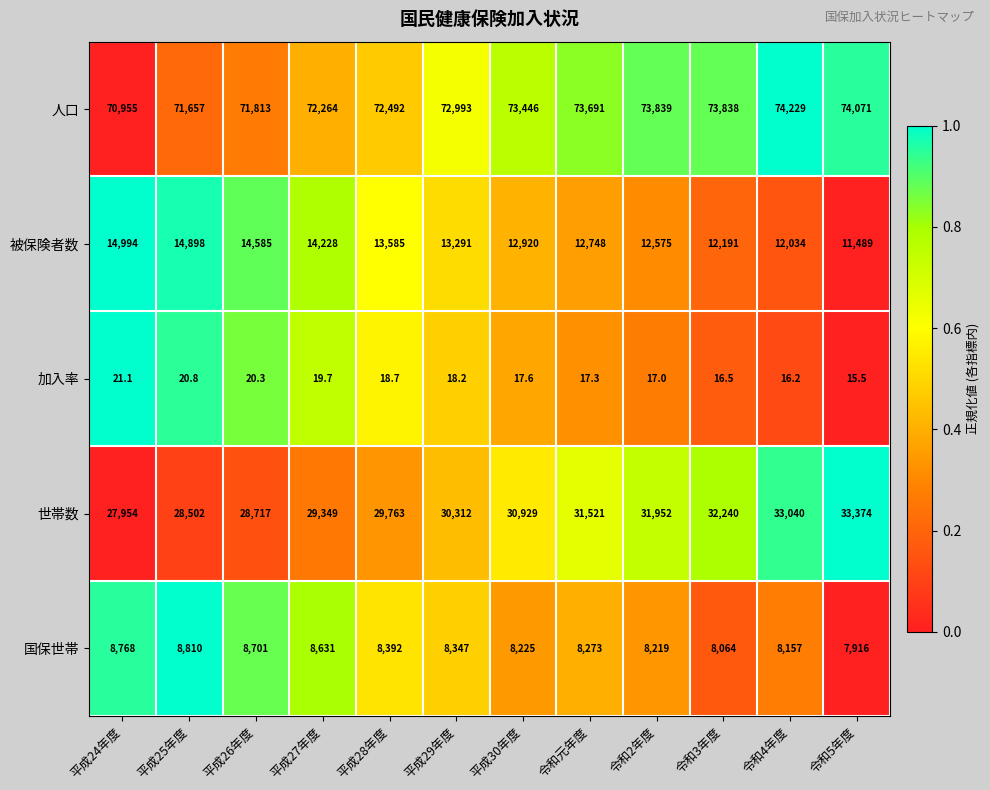

What is the total value across all series at 平成27年度?

124491.7